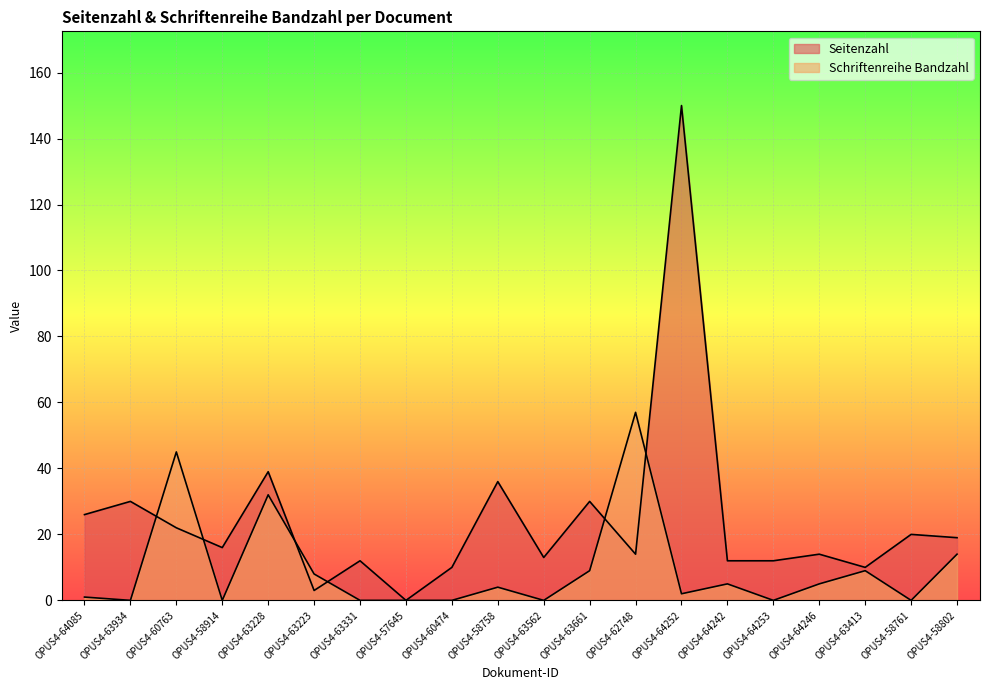

Does the chart display data point markers on the line(s)?

No